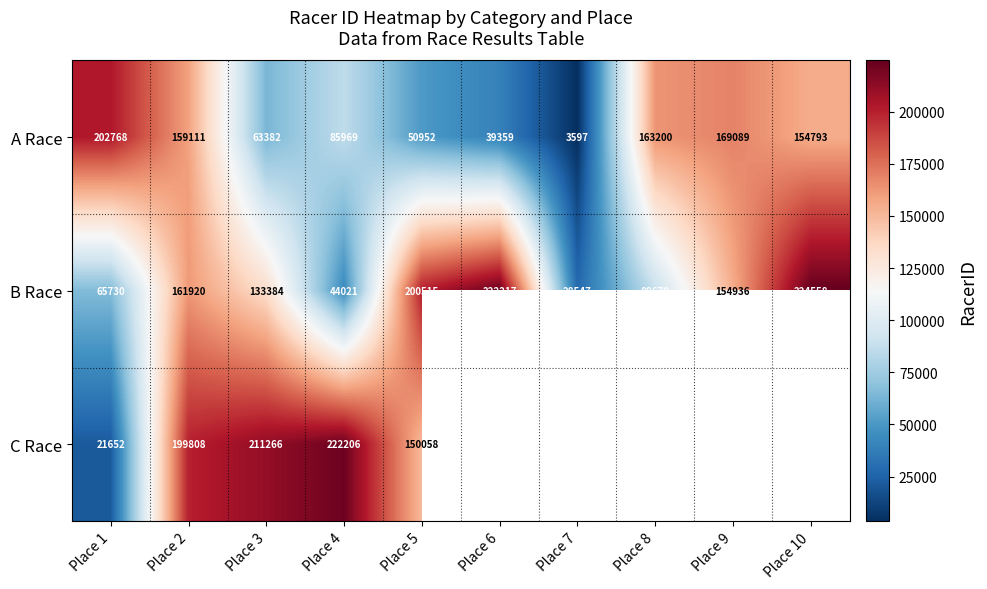

Rank the series at Place 4 from lowest to highest value.

B Race, A Race, C Race